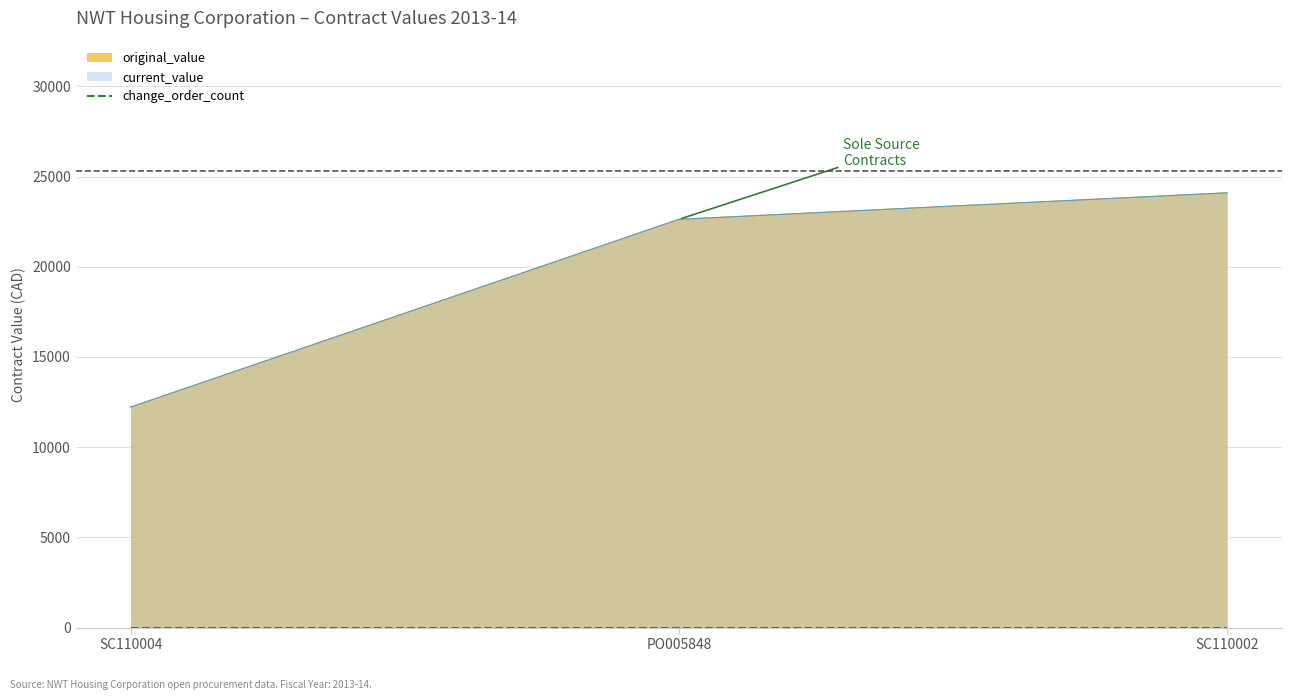

Is it true that current_value equals 20853.5 at SC110004?

False